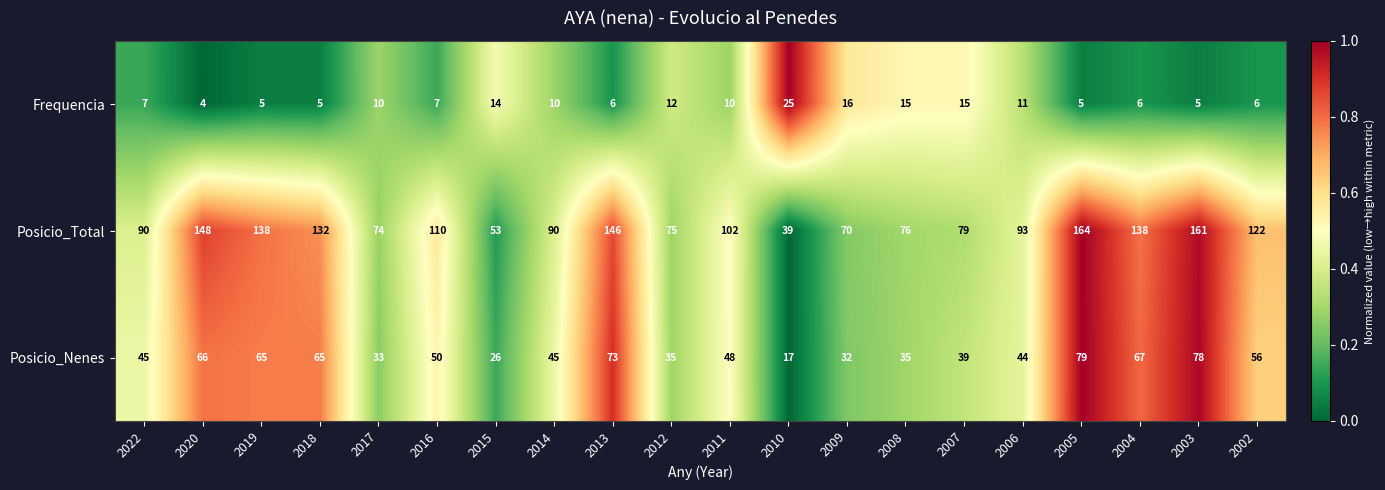

The value of Frequencia at 2009 is 28. True or false?

False